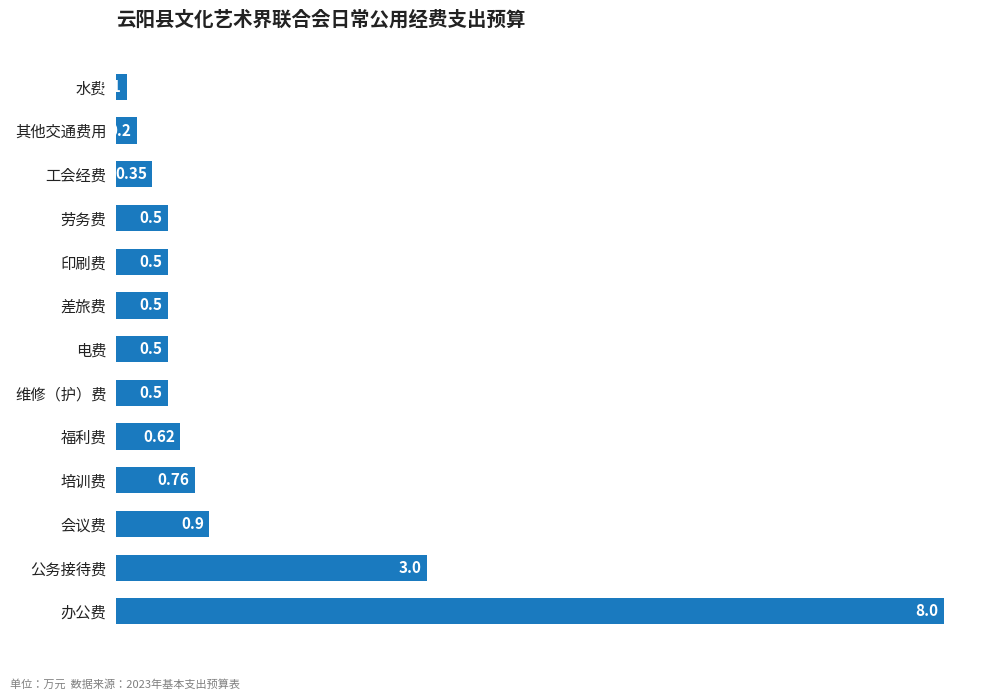

What is the minimum value shown in the chart?

0.1